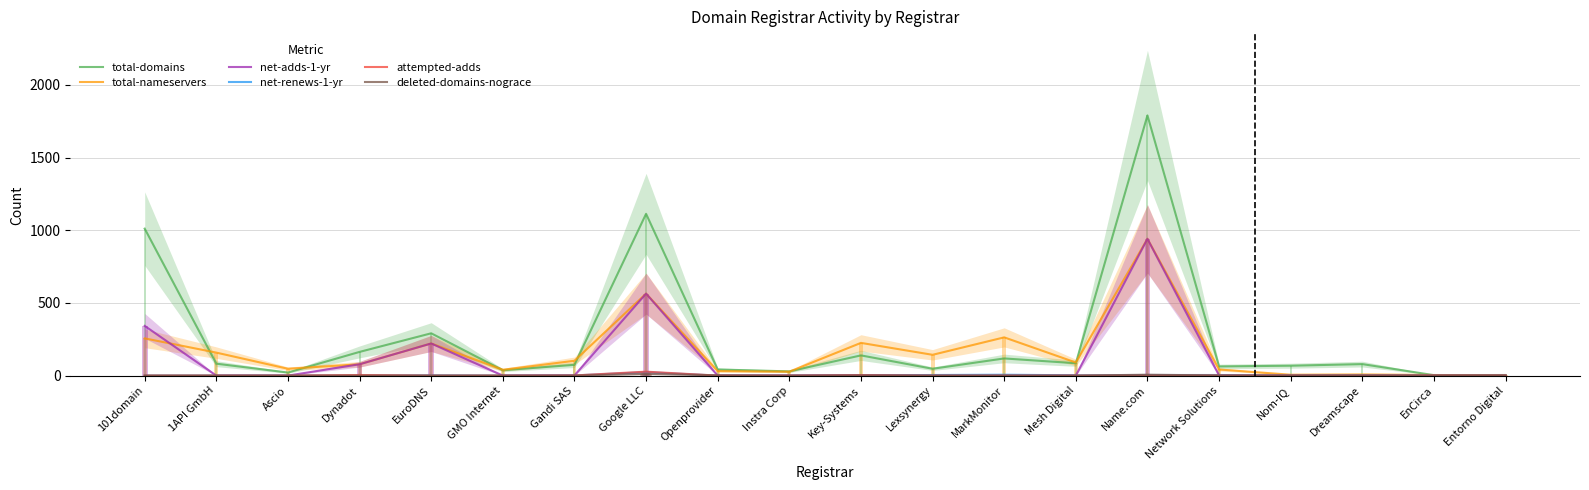

Is it true that net-adds-1-yr equals 0 at MarkMonitor?

True